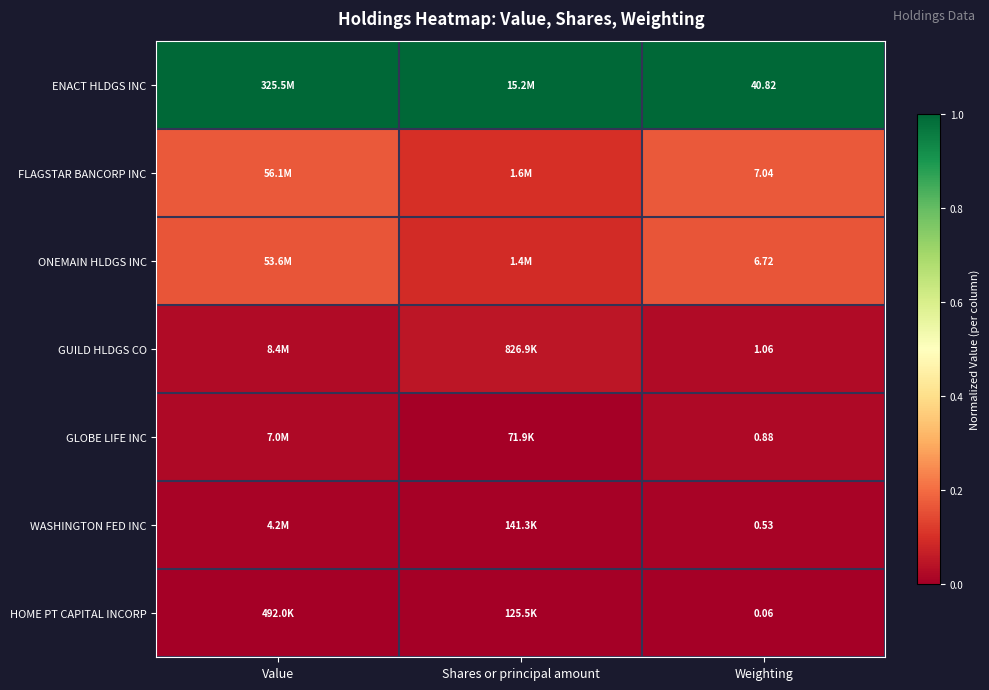

At Weighting, list the series in order from largest to smallest.

ENACT HLDGS INC, FLAGSTAR BANCORP INC, ONEMAIN HLDGS INC, GUILD HLDGS CO, GLOBE LIFE INC, WASHINGTON FED INC, HOME PT CAPITAL INCORP